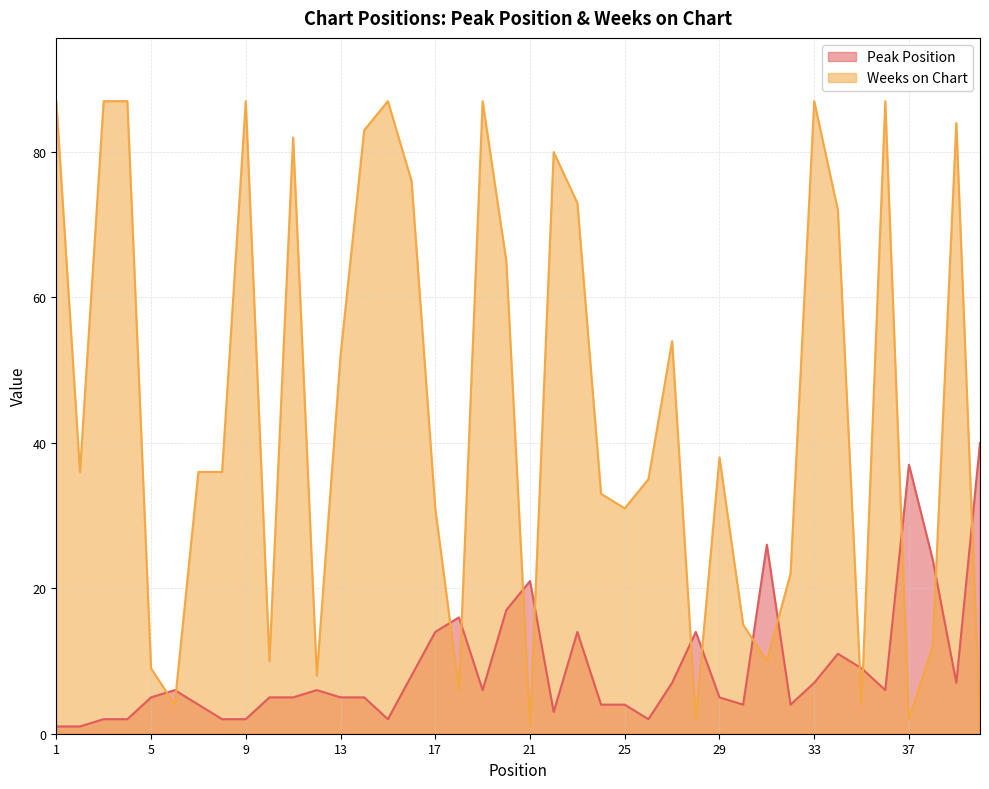

Reading left to right, extract all data points from this chart.

Peak Position: 1	1	2	2	5	6	4	2	2	5	5	6	5	5	2	8	14	16	6	17	21	3	14	4	4	2	7	14	5	4	26	4	7	11	9	6	37	24	7	40
Weeks on Chart: 87	36	87	87	9	4	36	36	87	10	82	8	52	83	87	76	31	6	87	65	1	80	73	33	31	35	54	2	38	15	10	22	87	72	4	87	2	12	84	1